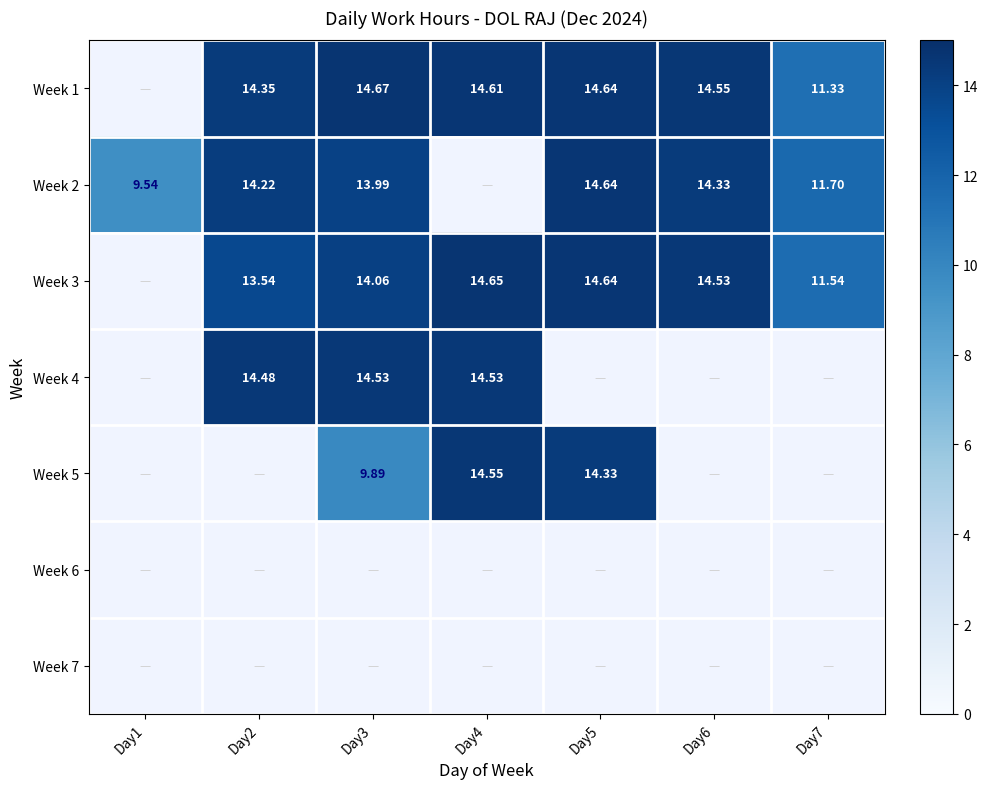

What is the sum of the Week 3 values at Day4 and Day2?

28.2